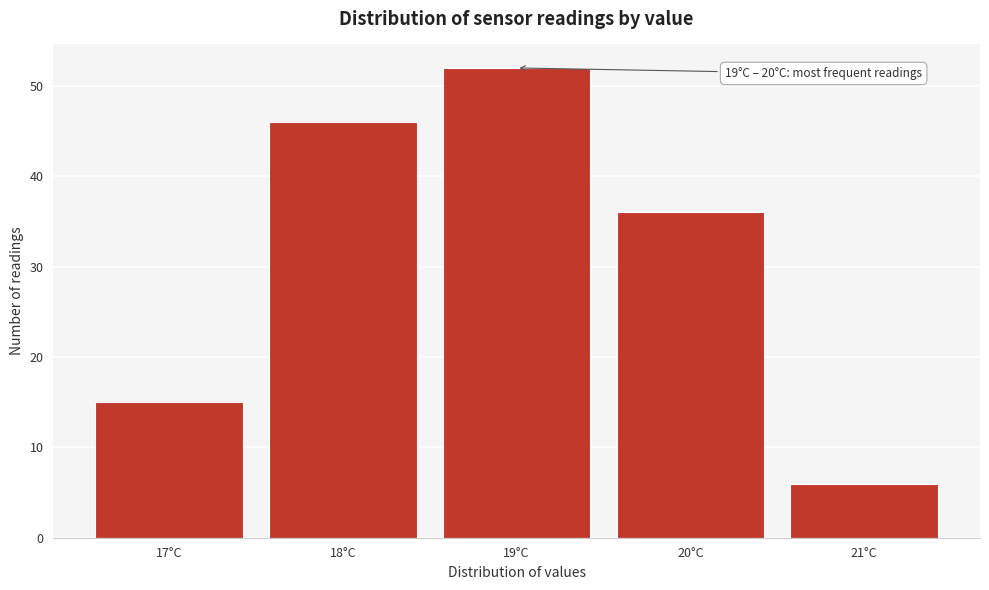

Reading left to right, list all the values displayed in this chart.

17°C=15	18°C=46	19°C=52	20°C=36	21°C=6